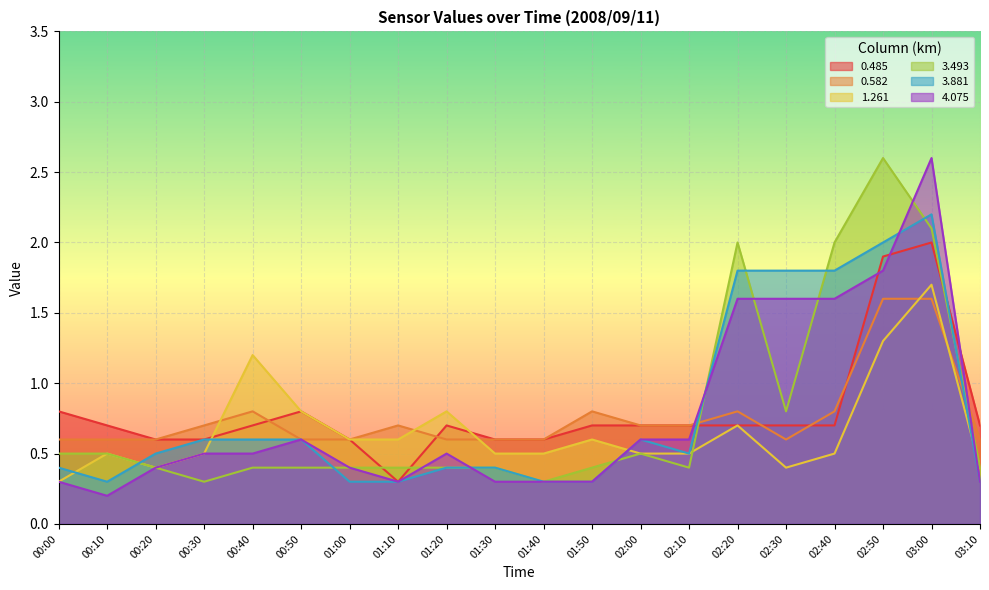

Which series ends up on top after the final intersection of 0.582 and 3.493?

0.582